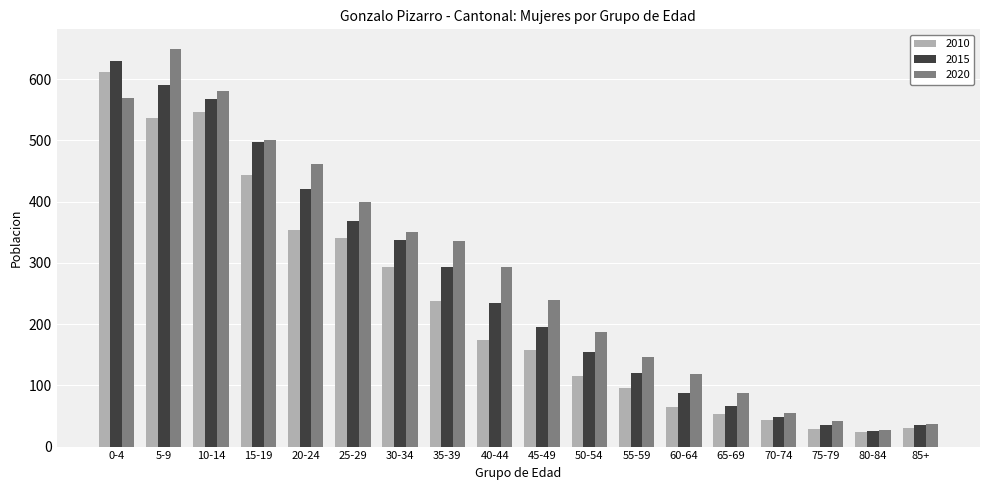

How many bars are there in each group?

3